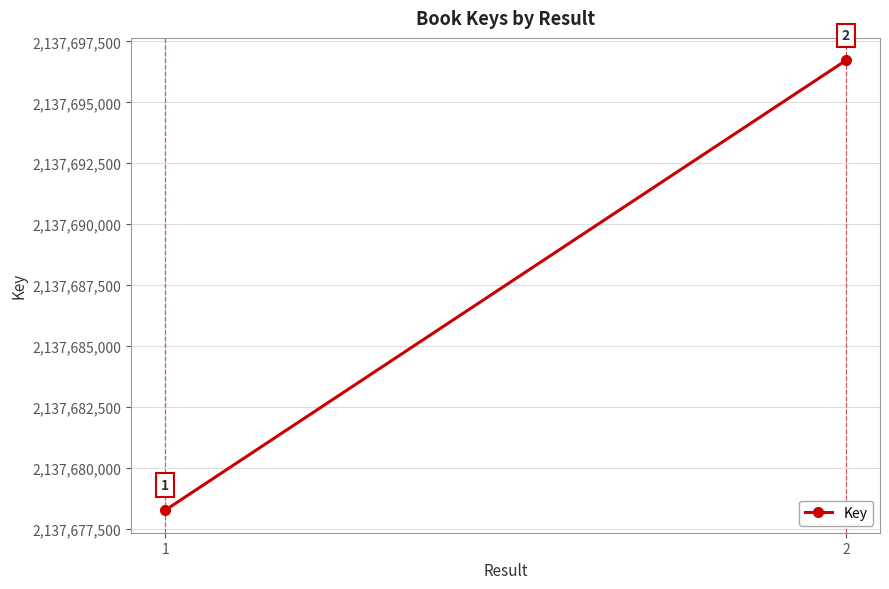

What value does the data have at 2, to the nearest 100?

2137696700